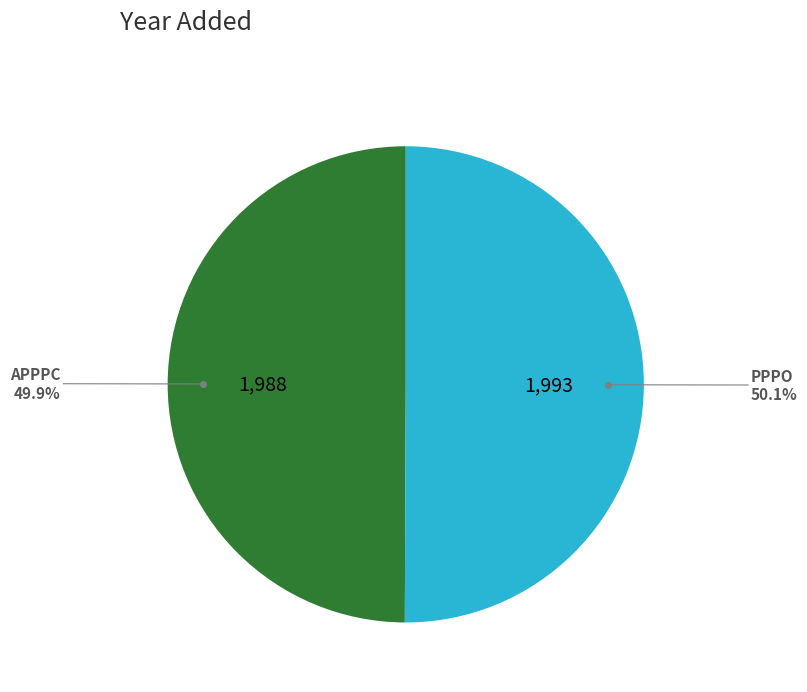

Does any single category account for the majority?

Yes